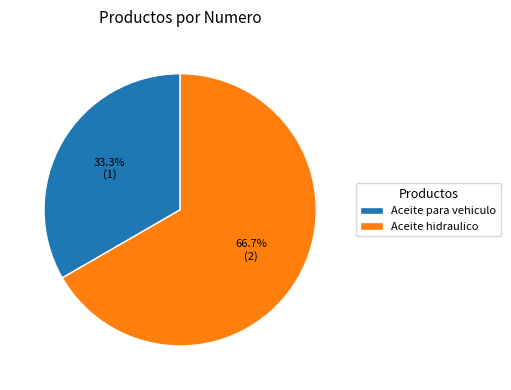

What is the total percentage of Aceite para vehiculo and Aceite hidraulico?

100.0%